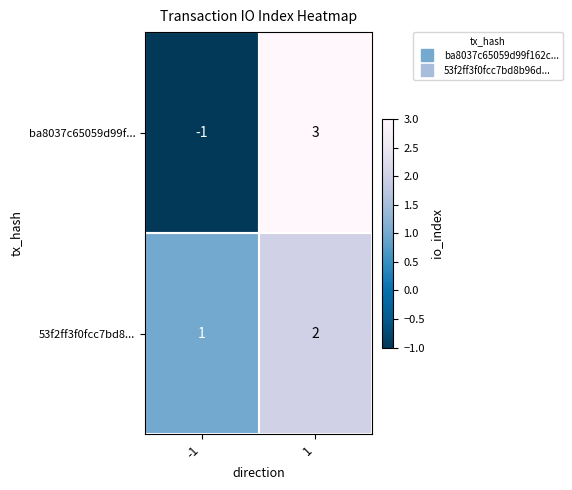

The value of 53f2ff3f0fcc7bd8... at -1 is 2. True or false?

False